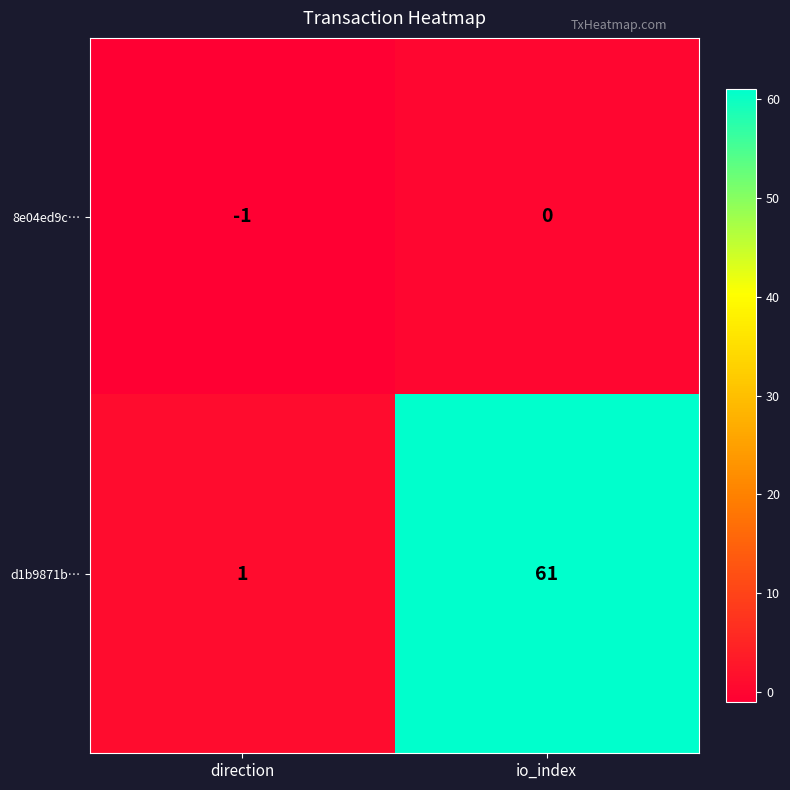

What is the sum of the d1b9871b… values at direction and io_index?

62